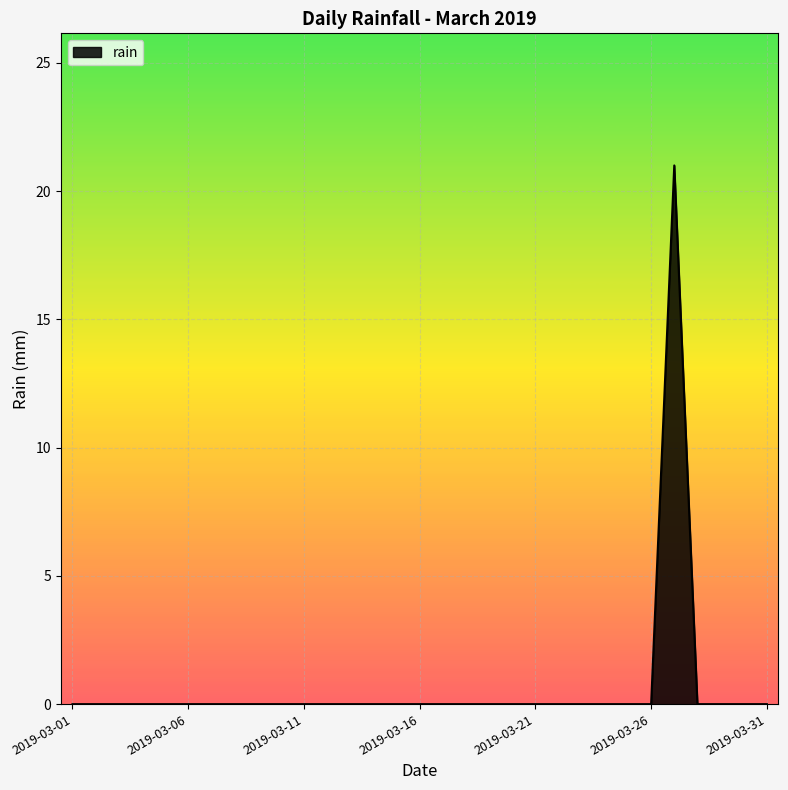

What is the greatest value displayed?

21